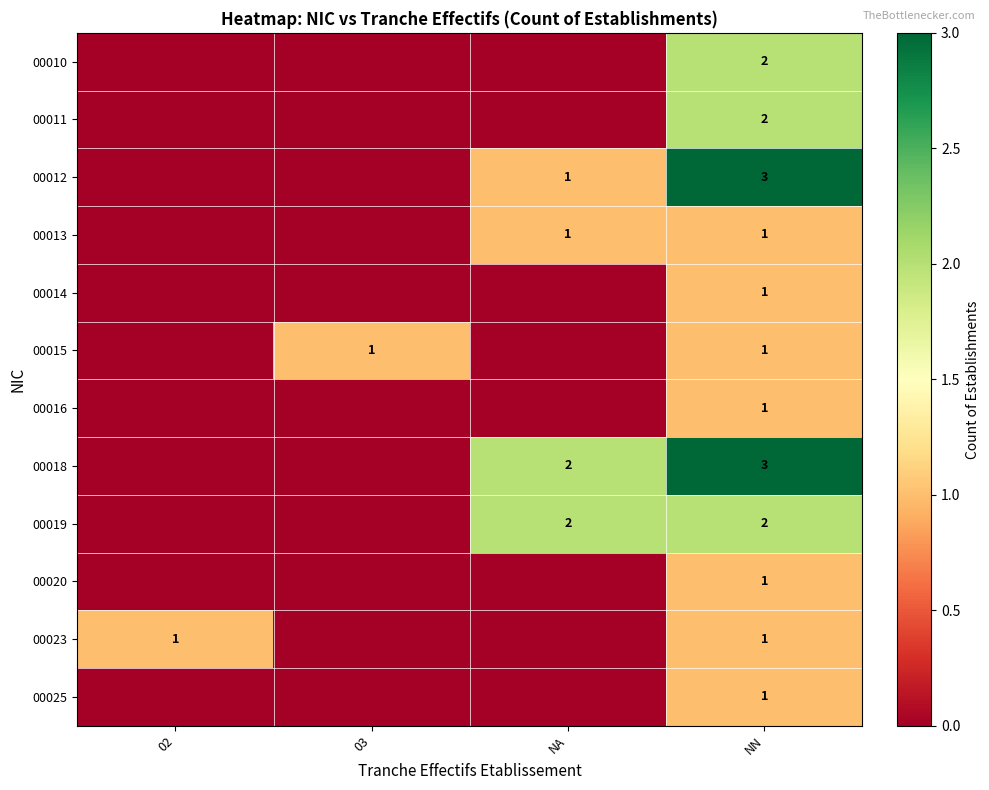

The 00014 series shows 1 at NN. True or false?

True